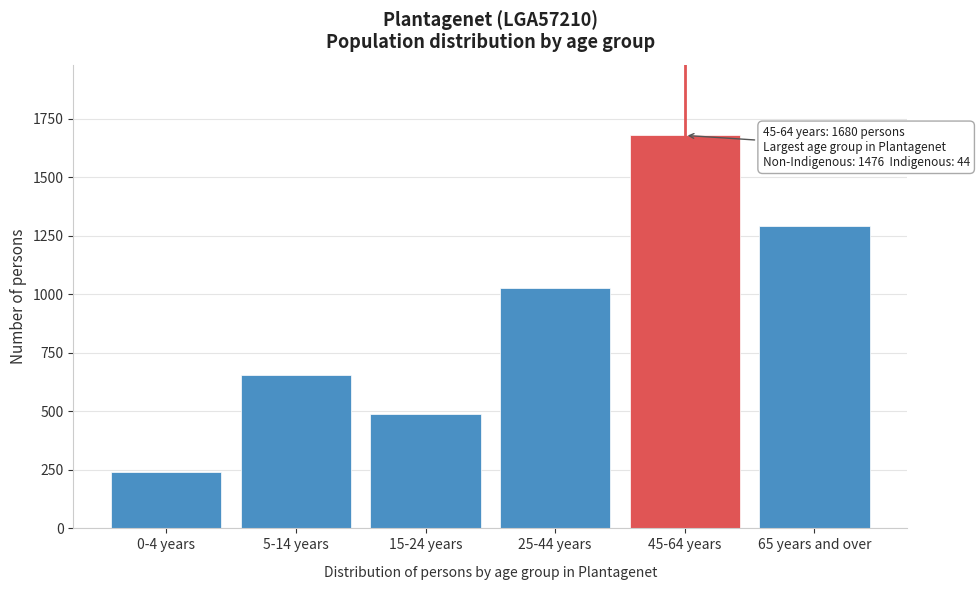

Reading left to right, list all the values displayed in this chart.

242	655	488	1028	1680	1294